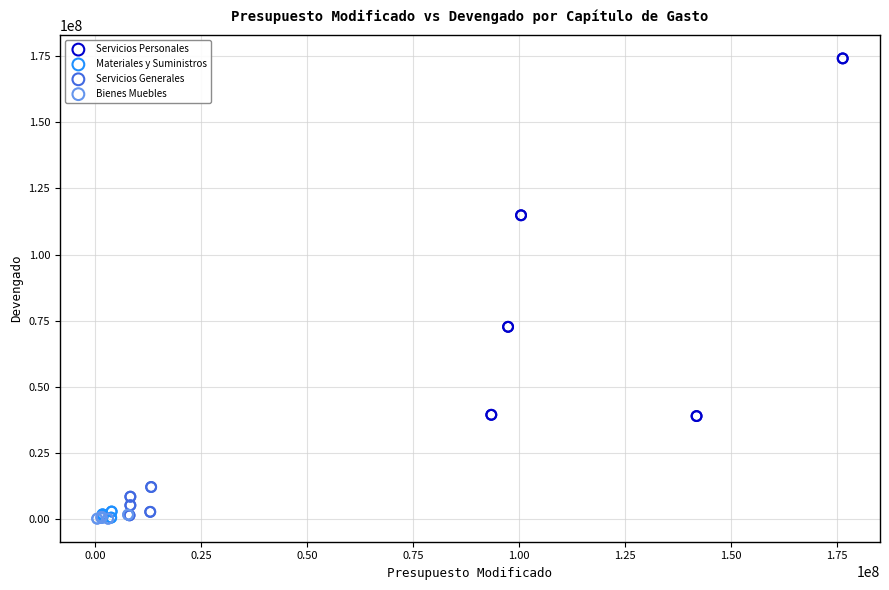

Which series has the largest Y range (max minus min)?

Servicios Personales